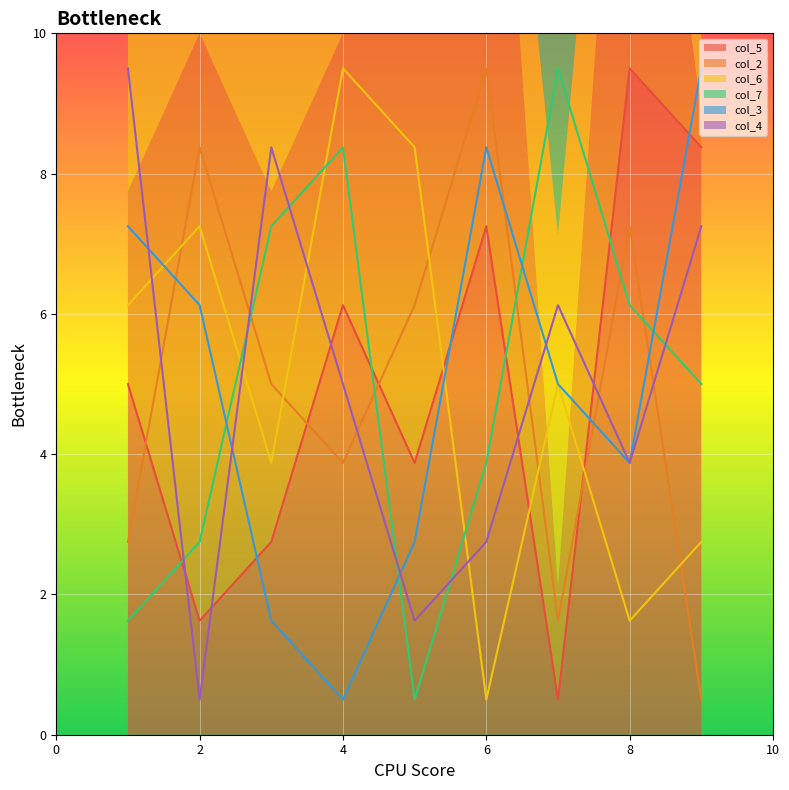

How many lines are shown in the chart?

6